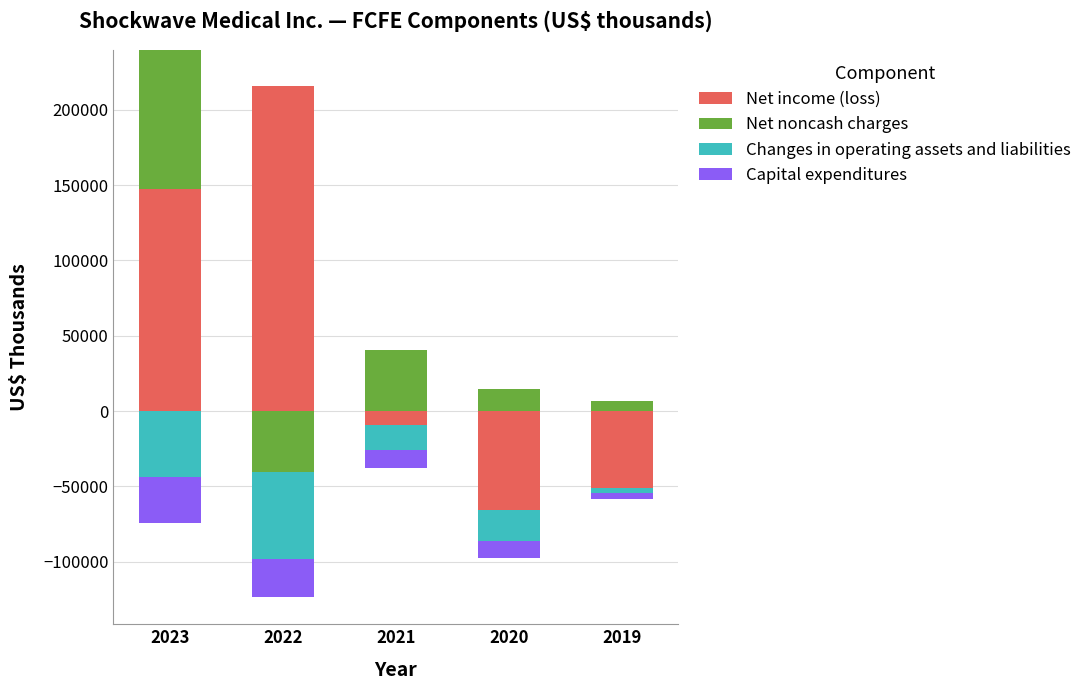

Rank the series at 2019 from highest to lowest value.

Net noncash charges, Net income (loss), Changes in operating assets and liabilities, Capital expenditures